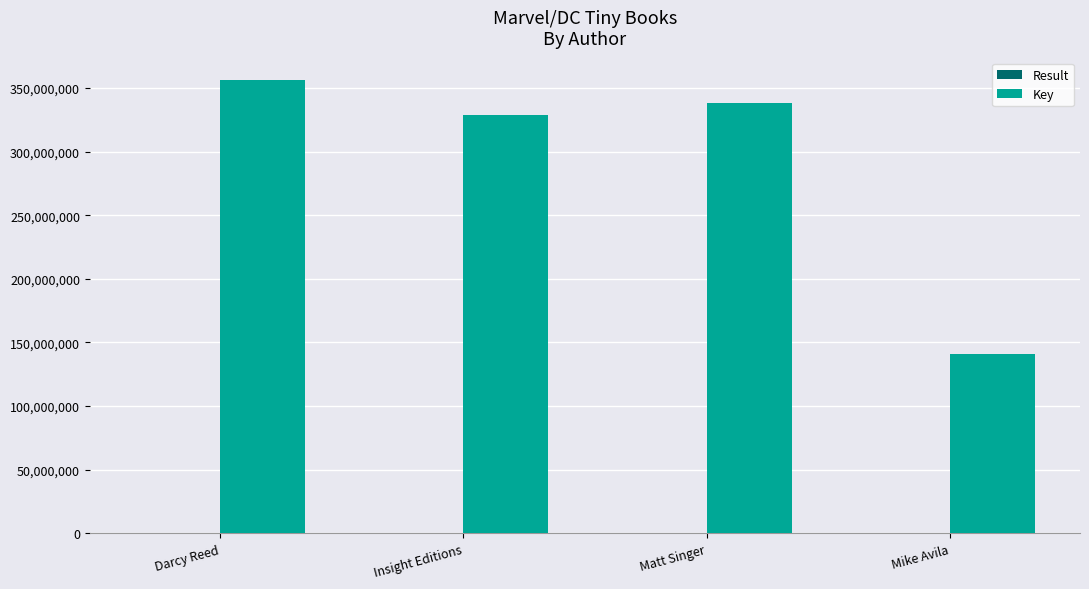

The value of Key at Darcy Reed is 208955619. True or false?

False